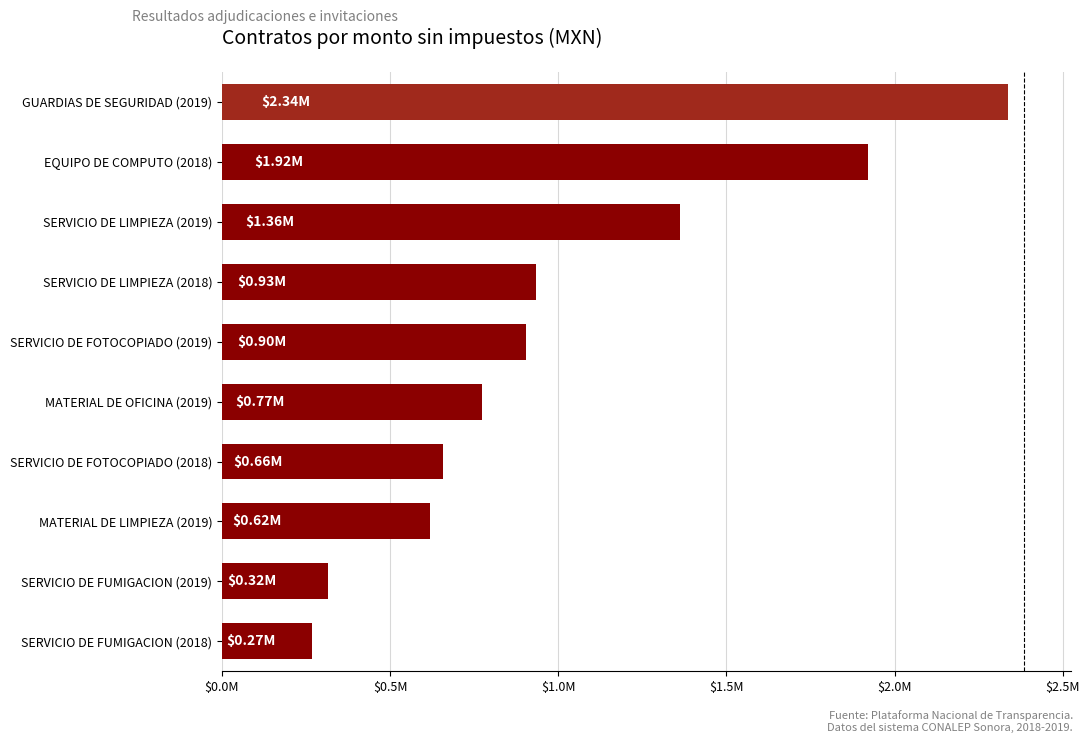

Rank the categories by value from lowest to highest.

SERVICIO DE FUMIGACION (2018), SERVICIO DE FUMIGACION (2019), MATERIAL DE LIMPIEZA (2019), SERVICIO DE FOTOCOPIADO (2018), MATERIAL DE OFICINA (2019), SERVICIO DE FOTOCOPIADO (2019), SERVICIO DE LIMPIEZA (2018), SERVICIO DE LIMPIEZA (2019), EQUIPO DE COMPUTO (2018), GUARDIAS DE SEGURIDAD (2019)